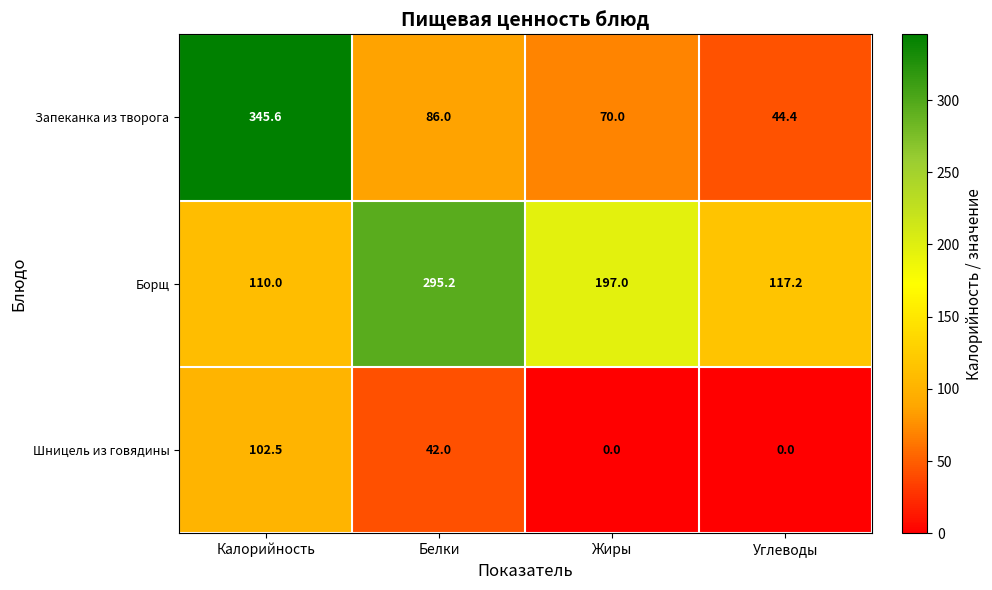

Reading left to right, list all the values displayed in this chart.

Запеканка из творога: Калорийность=345.6	Белки=86.0	Жиры=70.0	Углеводы=44.4
Борщ: Калорийность=110.0	Белки=295.2	Жиры=197.0	Углеводы=117.2
Шницель из говядины: Калорийность=102.5	Белки=42.0	Жиры=0.0	Углеводы=0.0